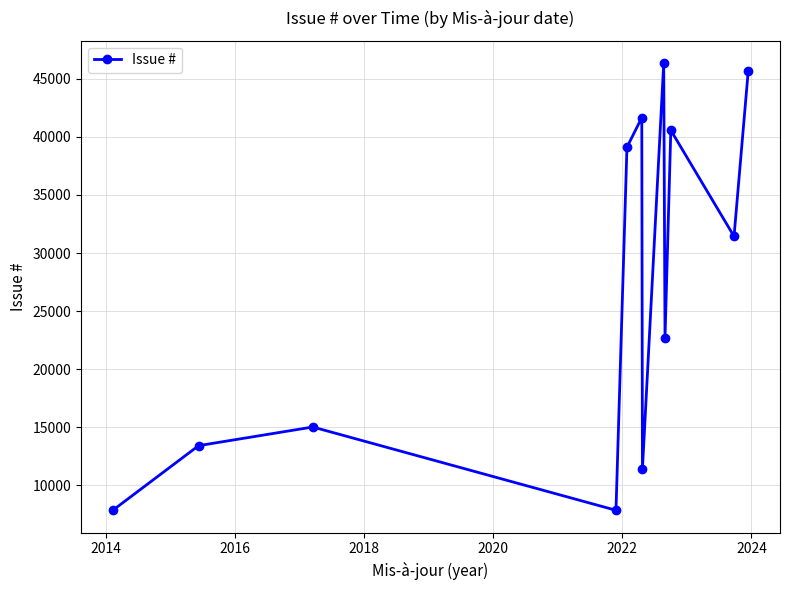

True or false: the data has more than 2 interior local peaks.

True